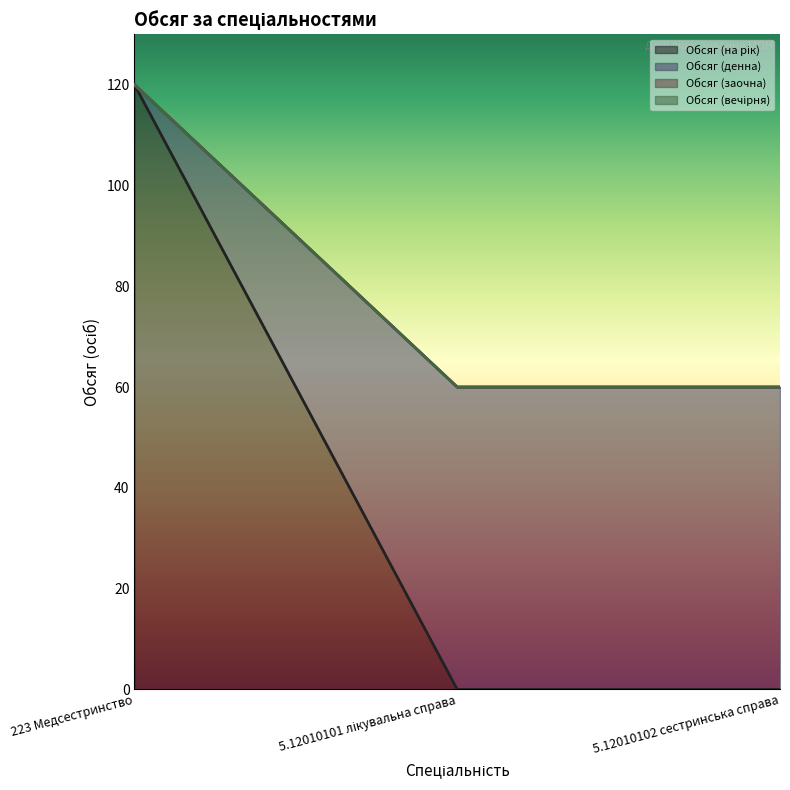

What is the maximum value for Обсяг (денна)?

120